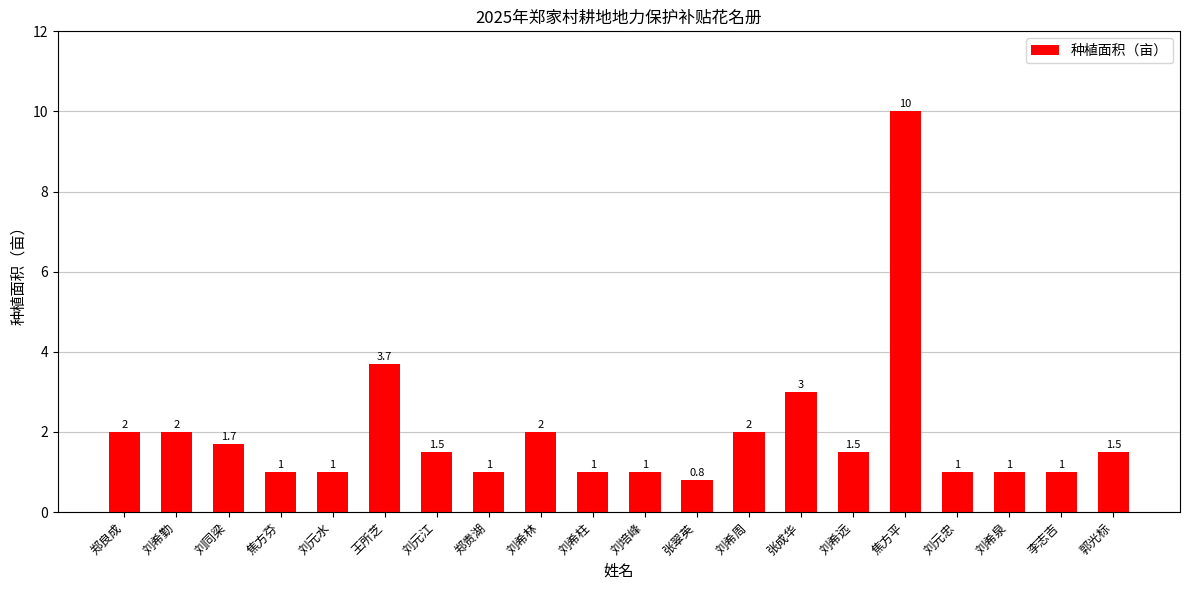

What is the change in value from 刘希远 to 刘元忠?

-0.5